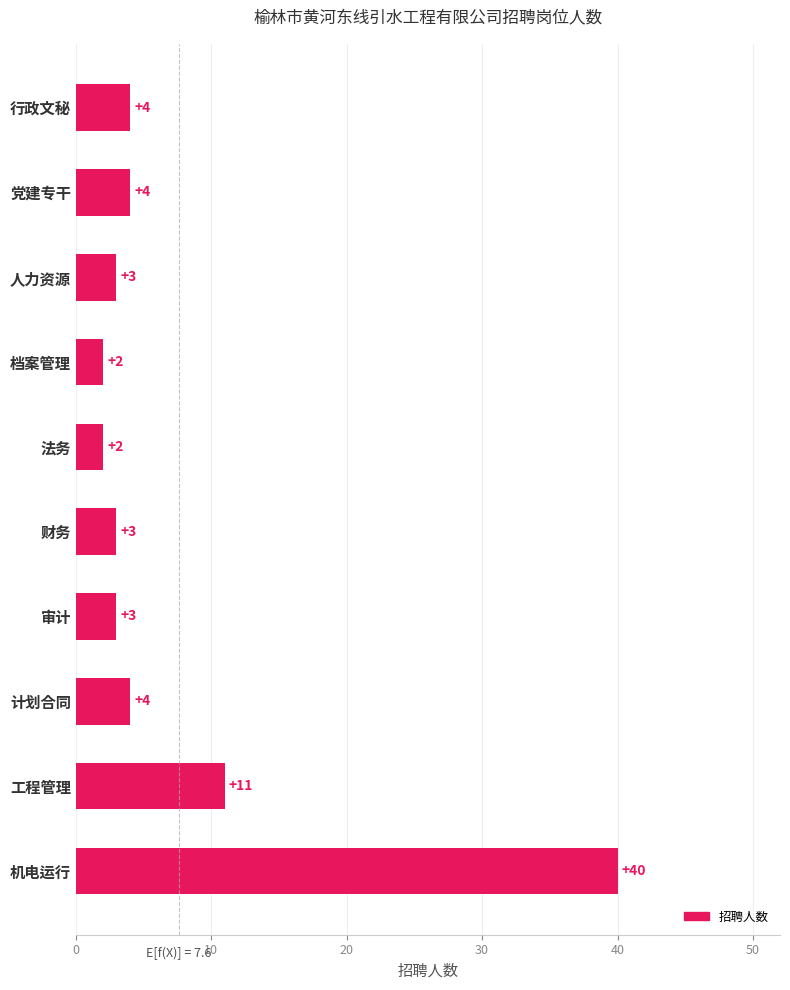

What is the difference between the maximum and second lowest values?

38